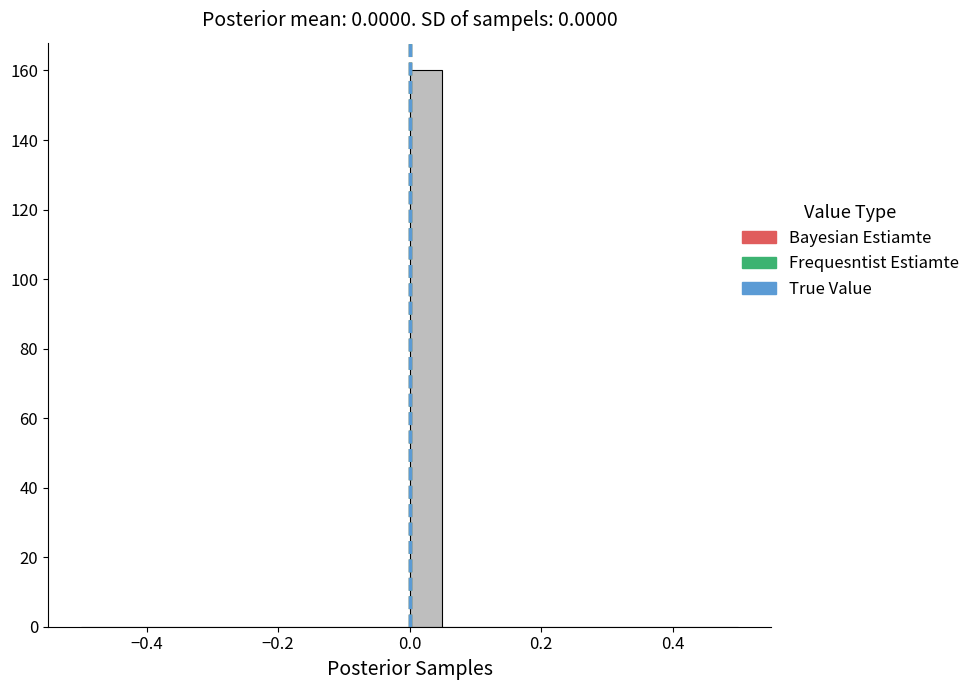

Read against the x-axis, roughly where is the centre of the tallest bar?

0.02